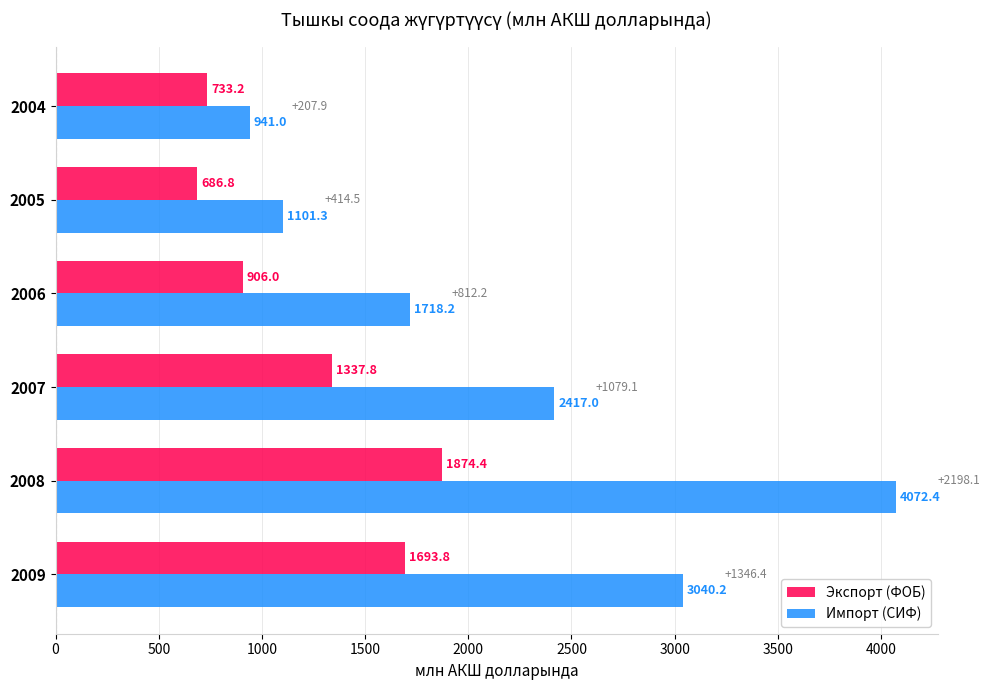

What is the average value of the Импорт (СИФ) series?

2215.0